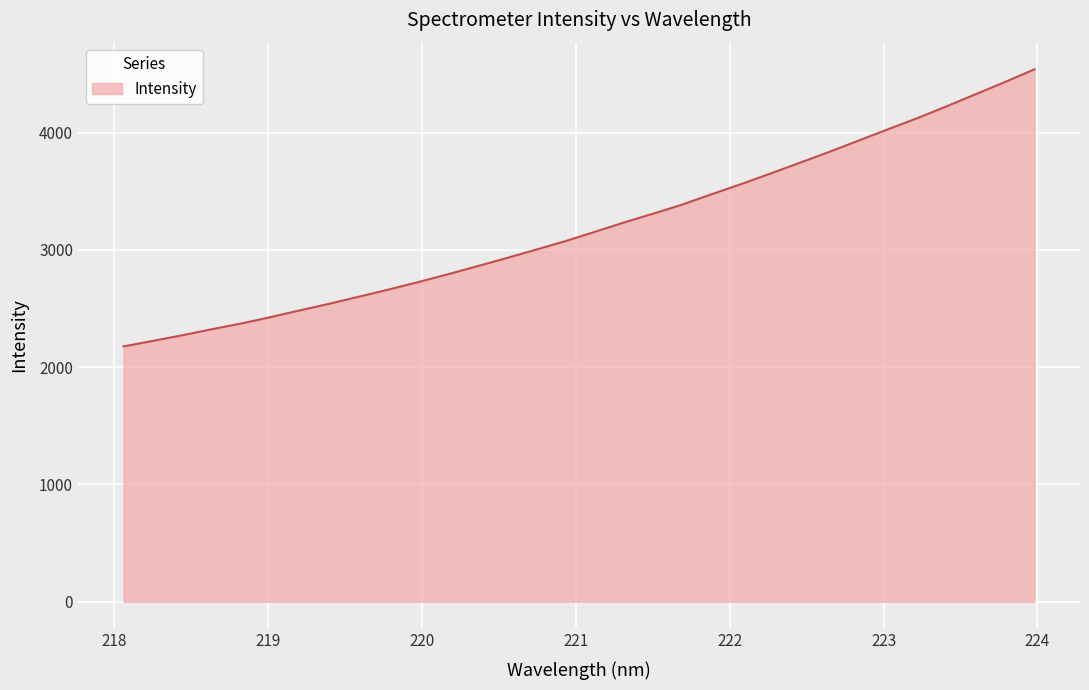

What is the smallest value displayed?

2177.3